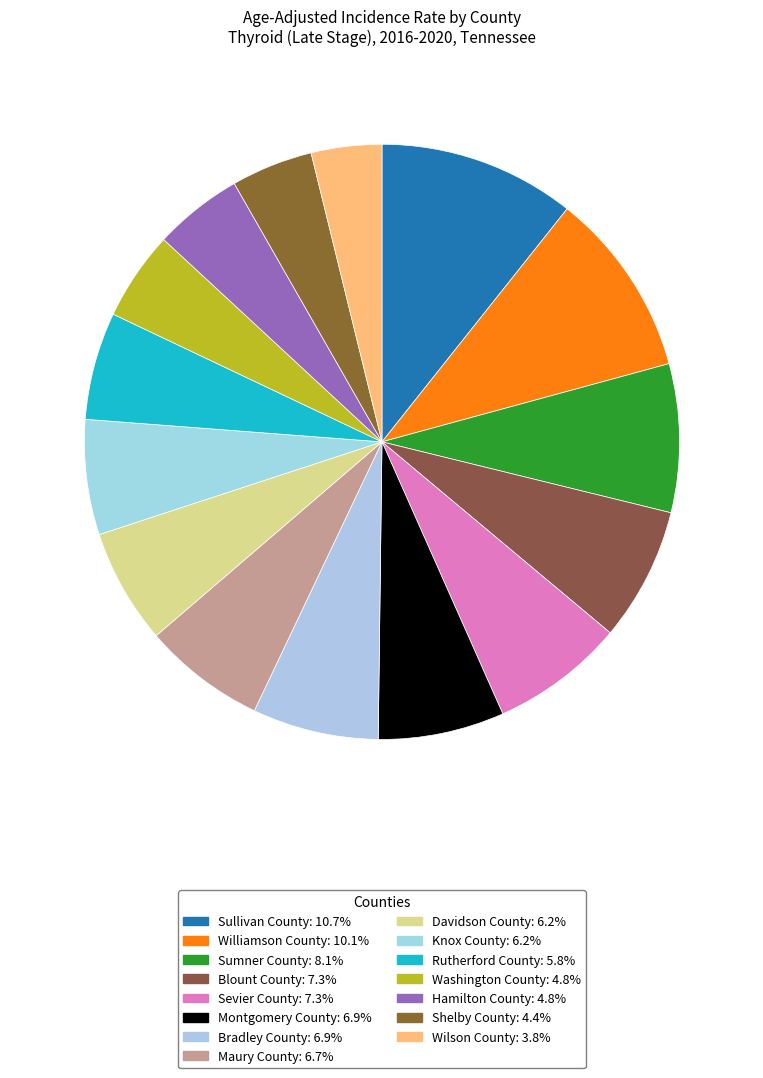

To the nearest percent, what percentage of the pie is Washington County?

5%